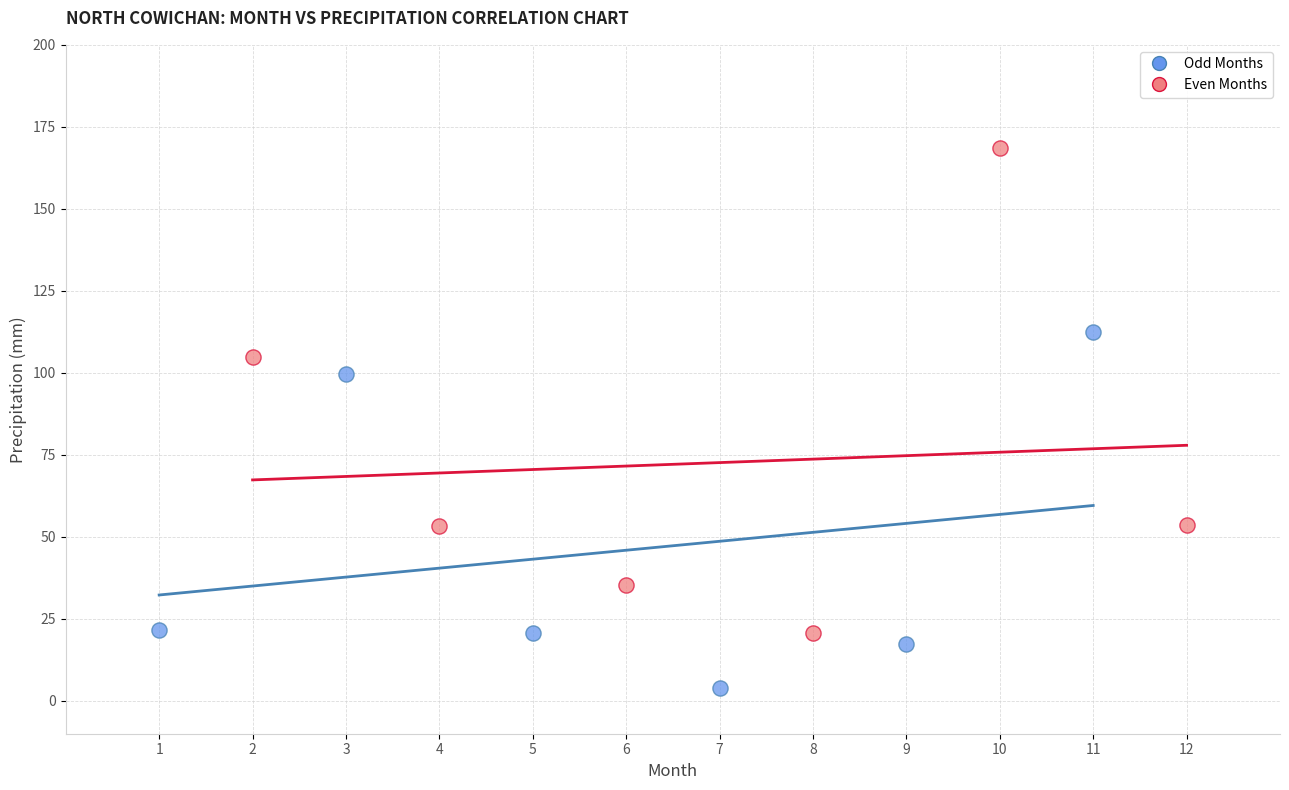

Which series has the largest Y range (max minus min)?

Even Months